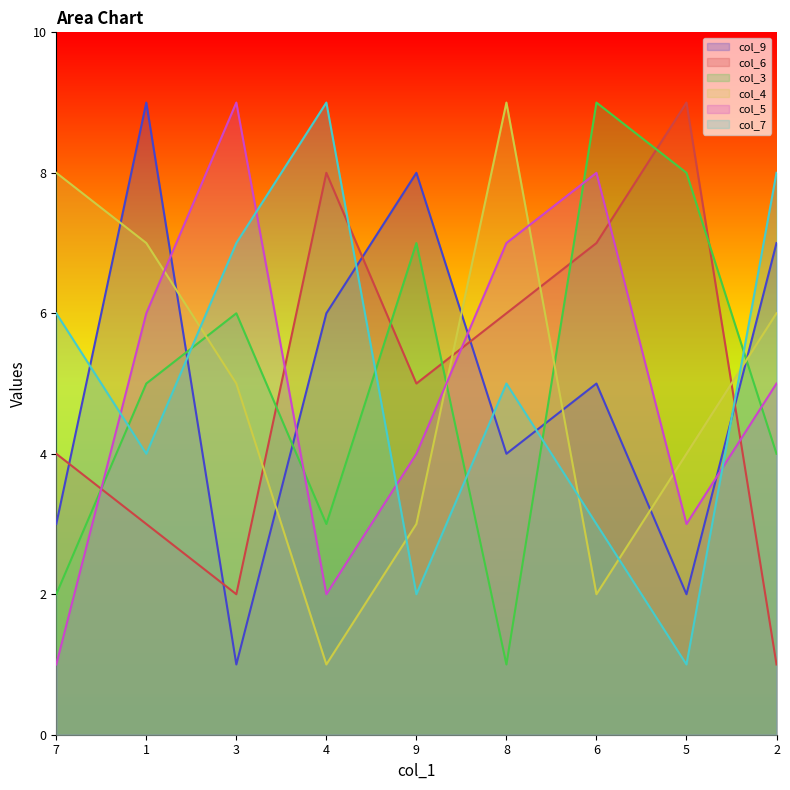

What is the approximate value of col_5 at 4?

2